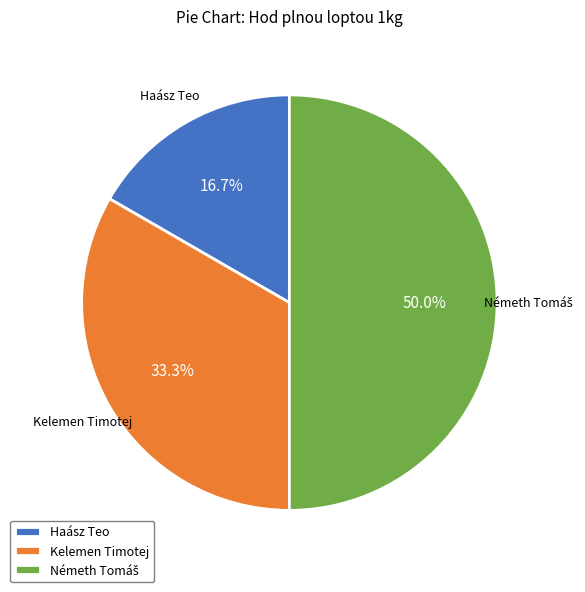

Is it true that Kelemen Timotej is 44% of the pie?

False